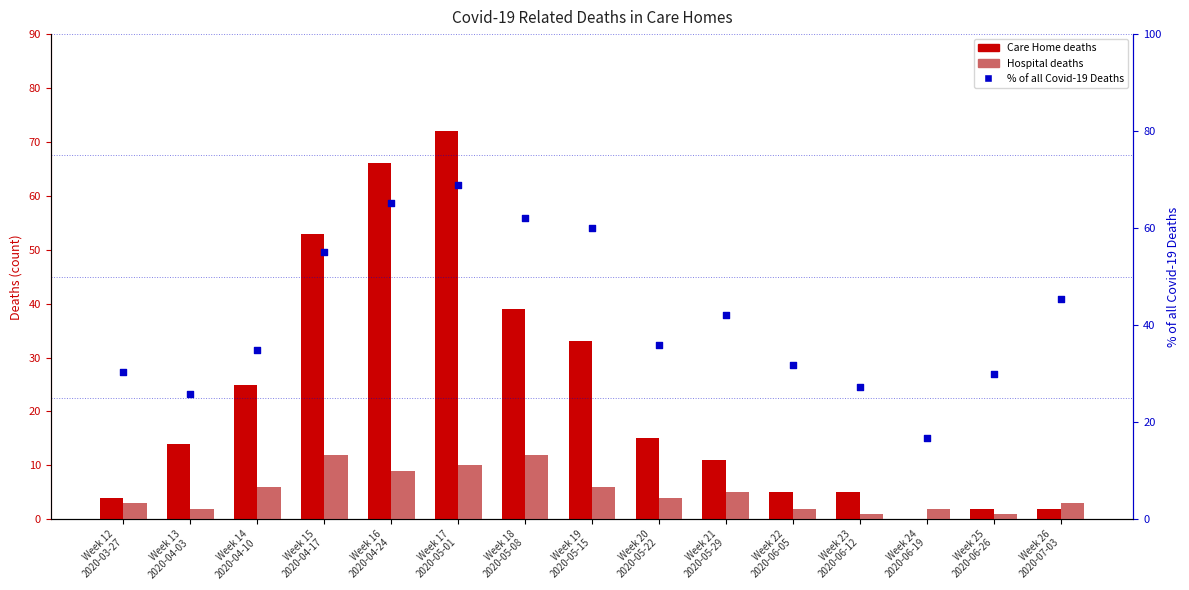

What is the total value across all series at Week 26
2020-07-03?

50.5